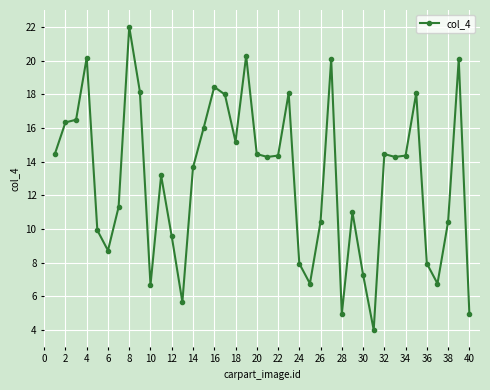

What is the sum of all values?

519.0